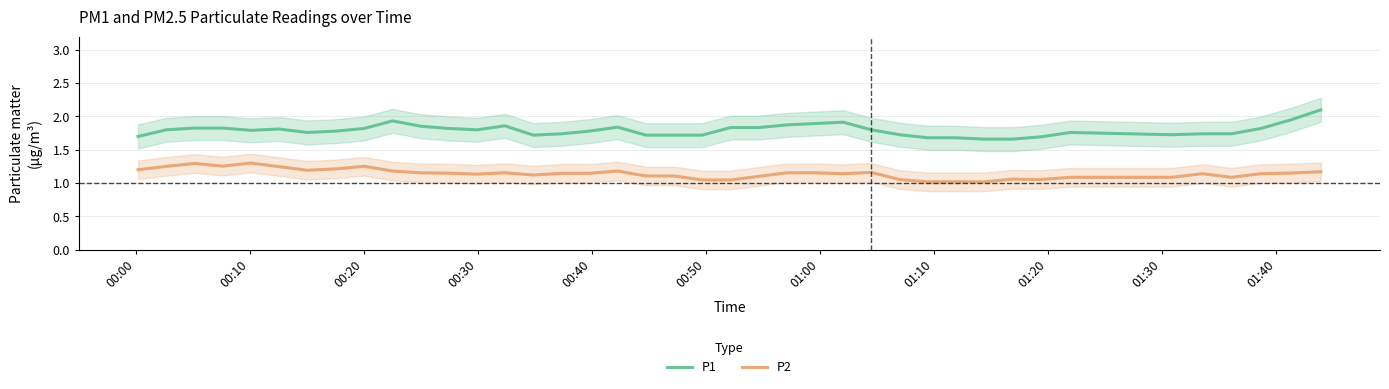

What is the maximum value for P1?

2.1